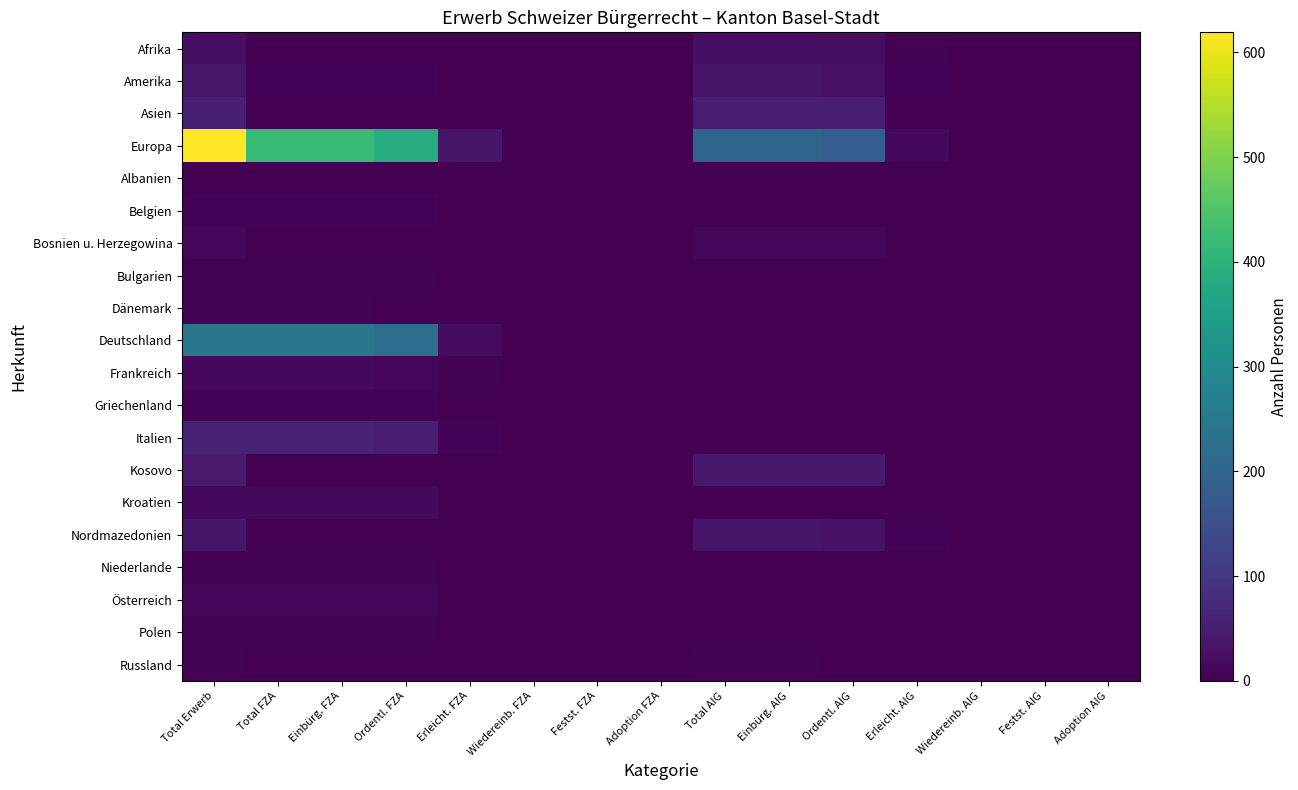

At which category is the sum across all series the highest?

Total Erwerb